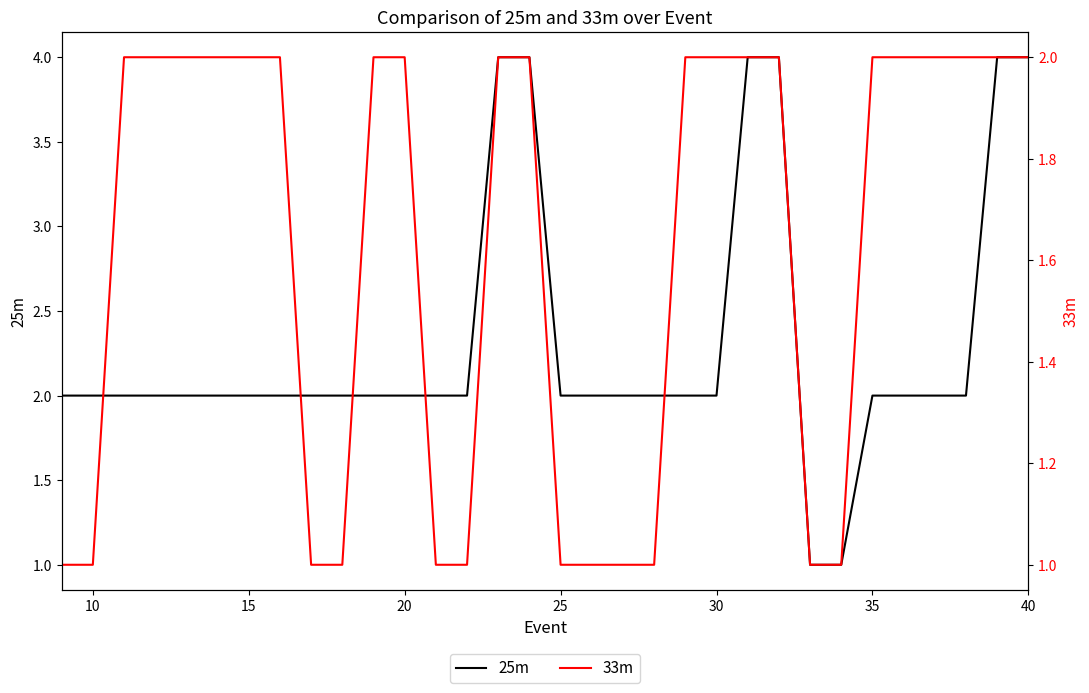

Which series has the largest total across all categories?

25m